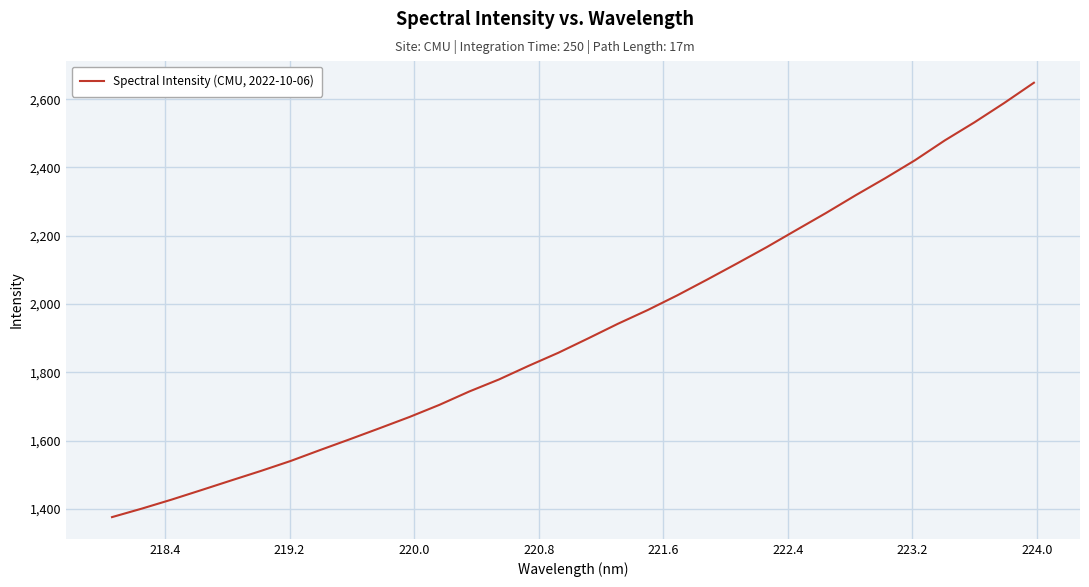

What is the difference between the maximum and minimum values?

1272.7